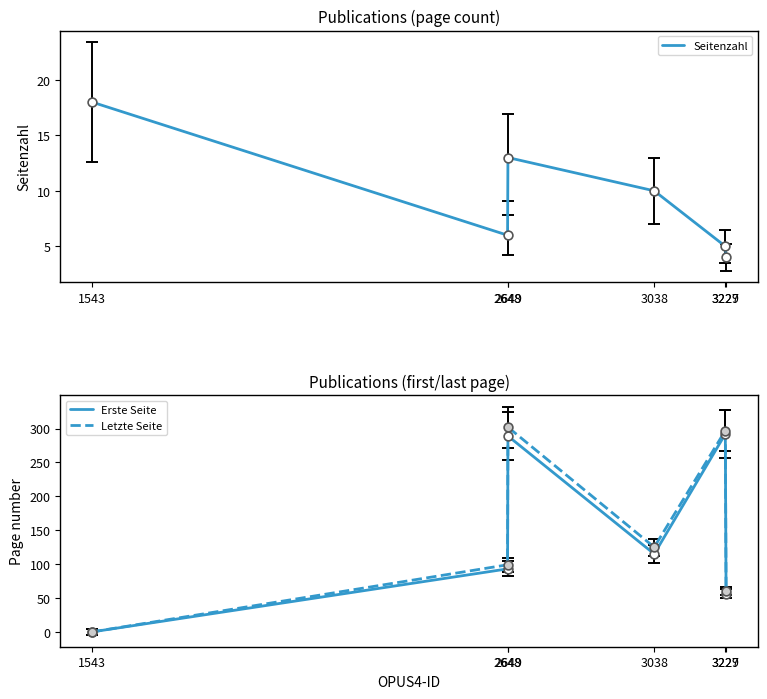

What are all the series names shown in the legend?

Seitenzahl, Erste Seite, Letzte Seite